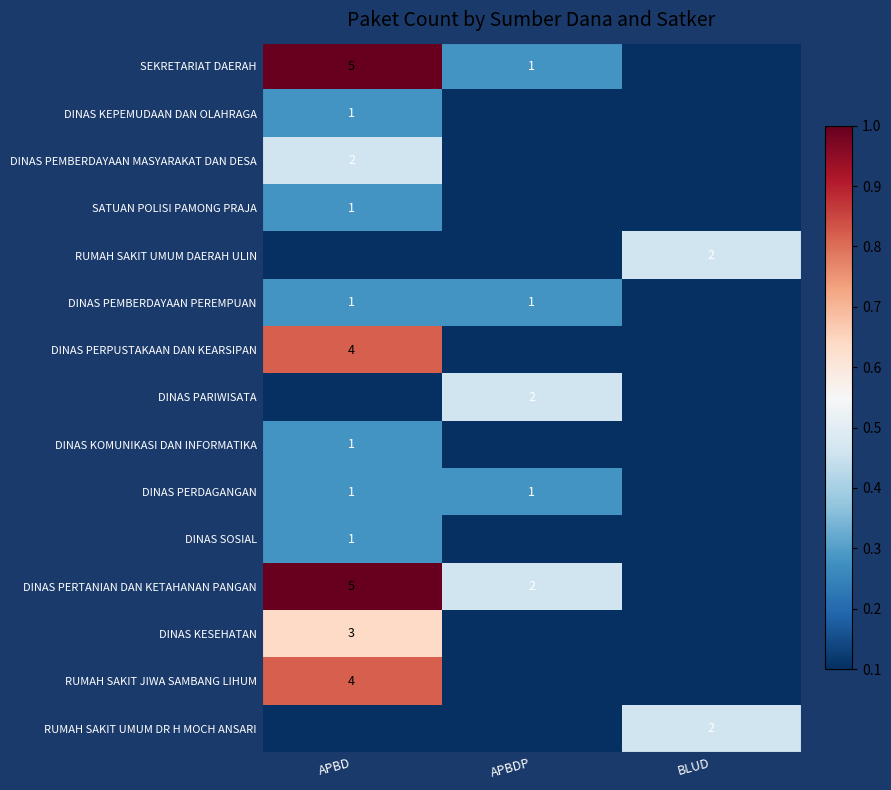

The DINAS KEPEMUDAAN DAN OLAHRAGA series shows 1.5 at APBD. True or false?

False